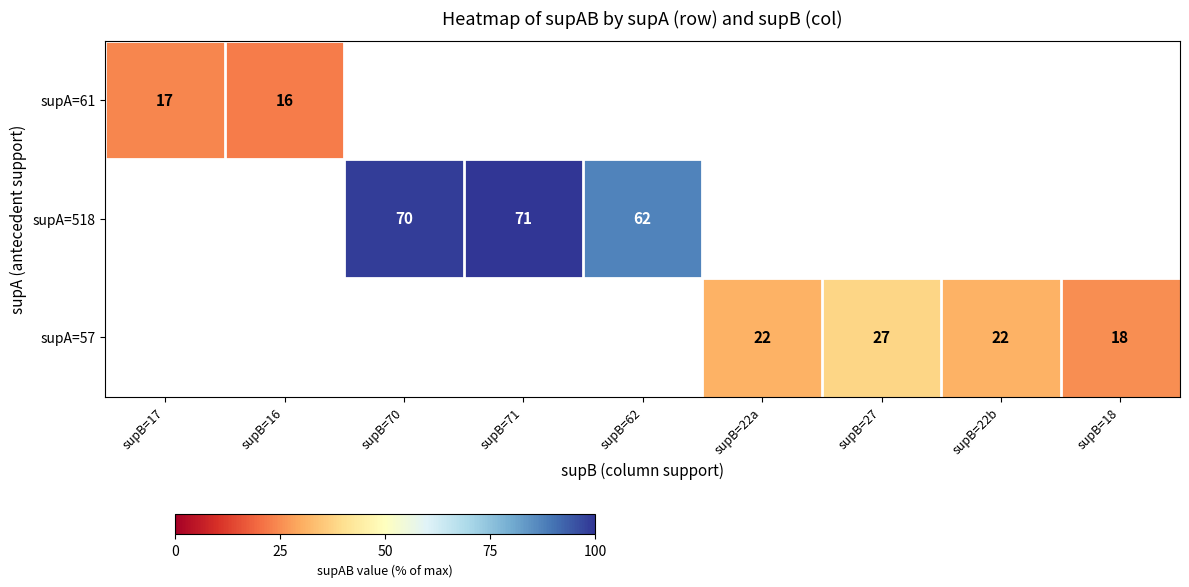

How many positive values does the supA=57 series have?

4